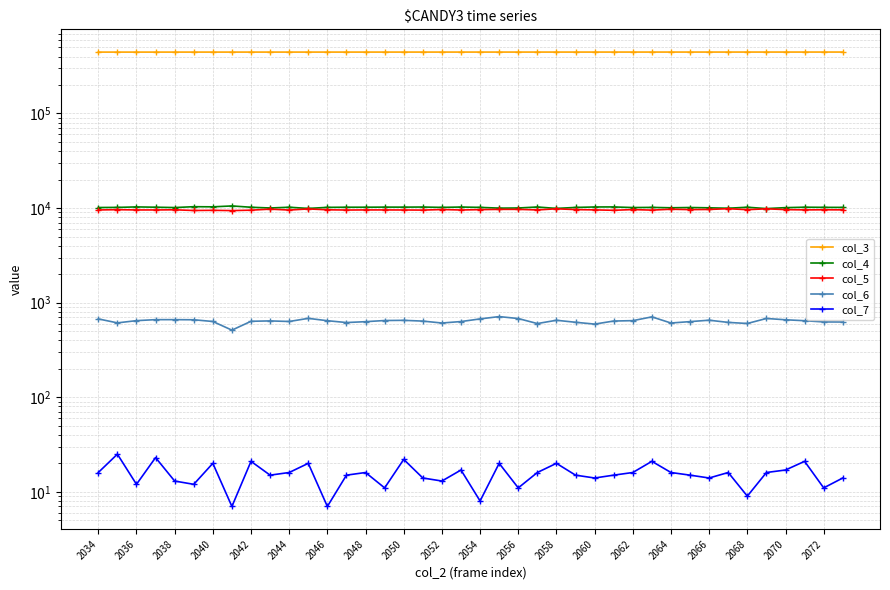

What is the difference between the highest and lowest values at 2036?

445458